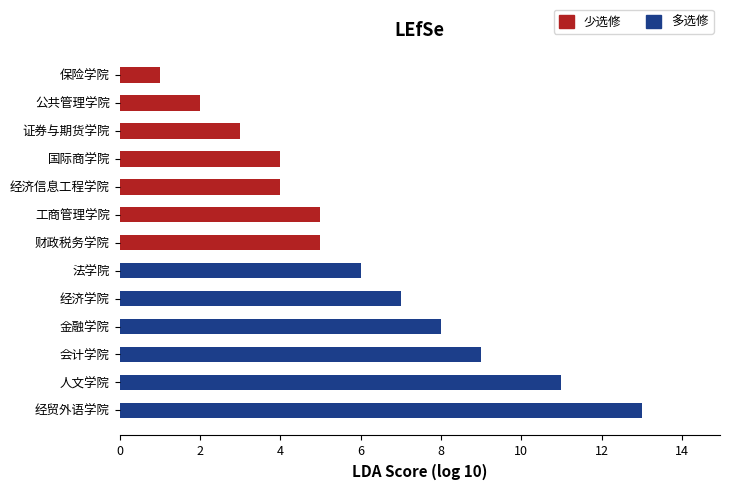

What value does the data have at 财政税务学院?

5